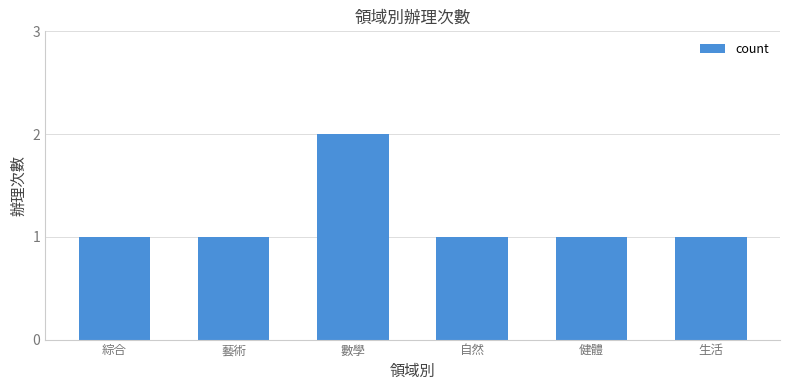

What is the label of the 5th bar from the left?

健體